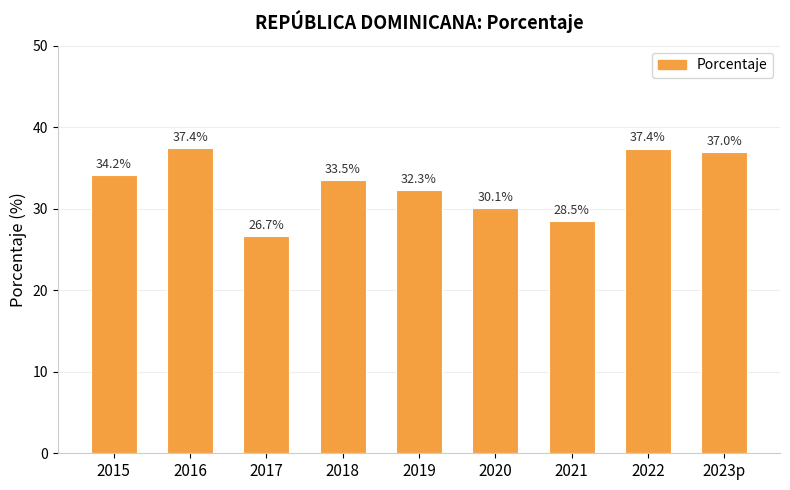

At which label does the data first exceed 33?

2015